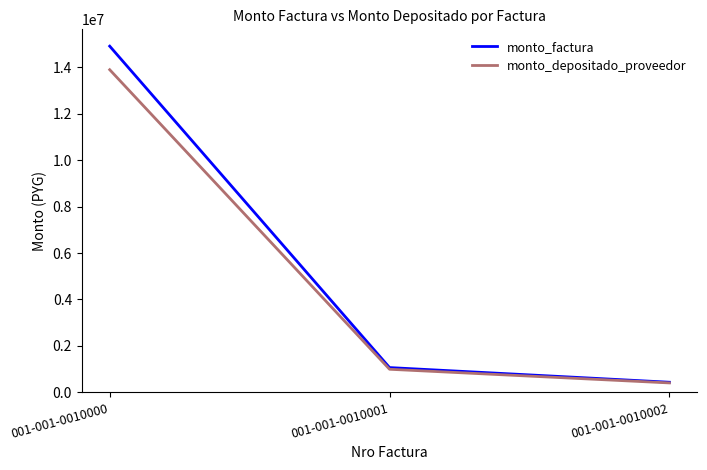

The value of monto_depositado_proveedor at 001-001-0010000 is 13898450. True or false?

True